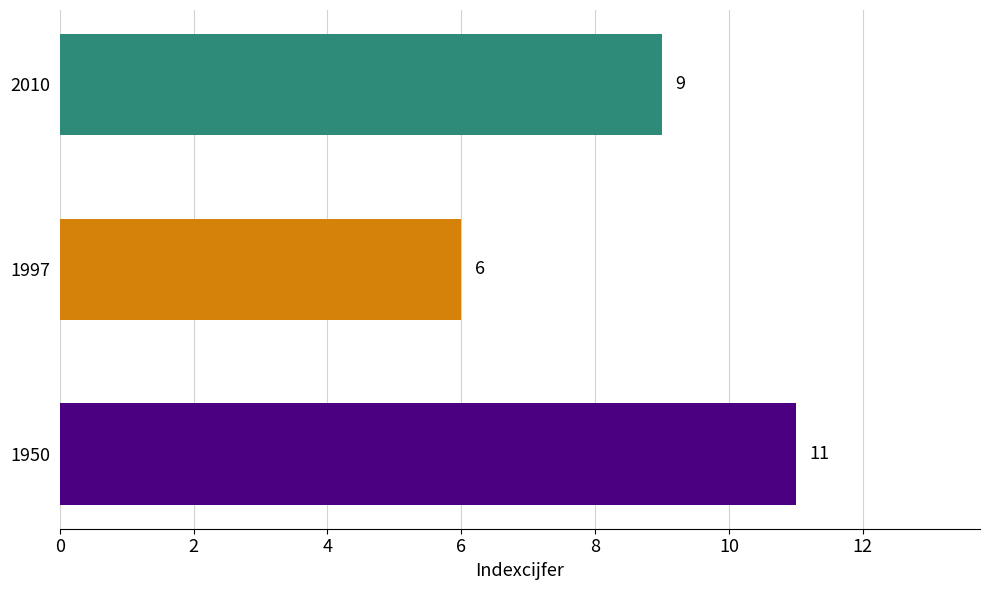

Is it true that the value at 1950 is 11?

True